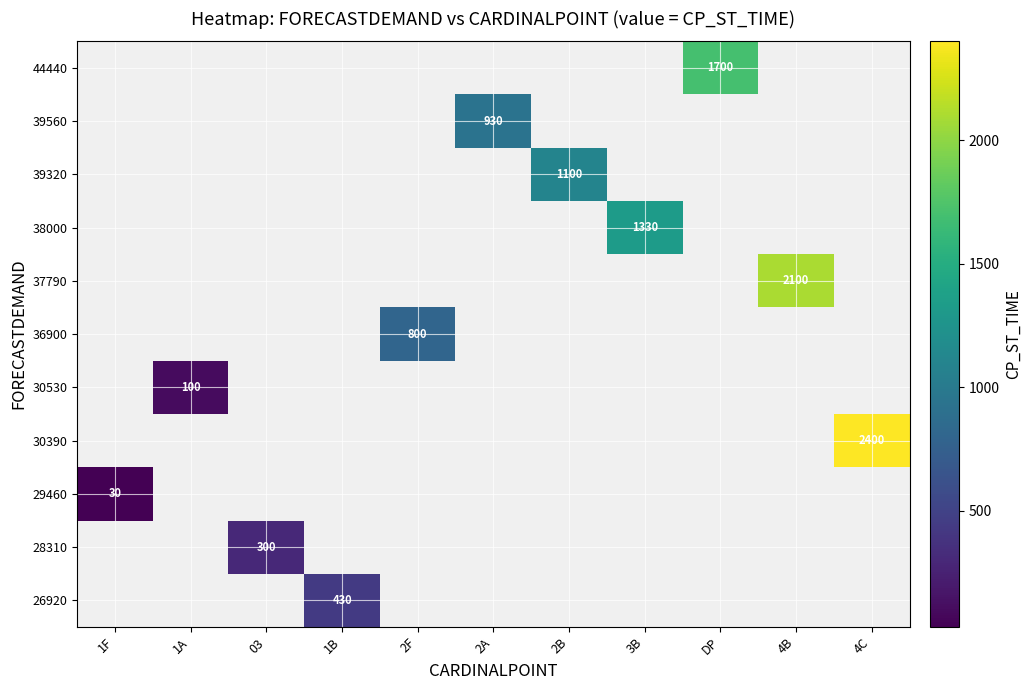

What is the smallest value displayed?

30.0